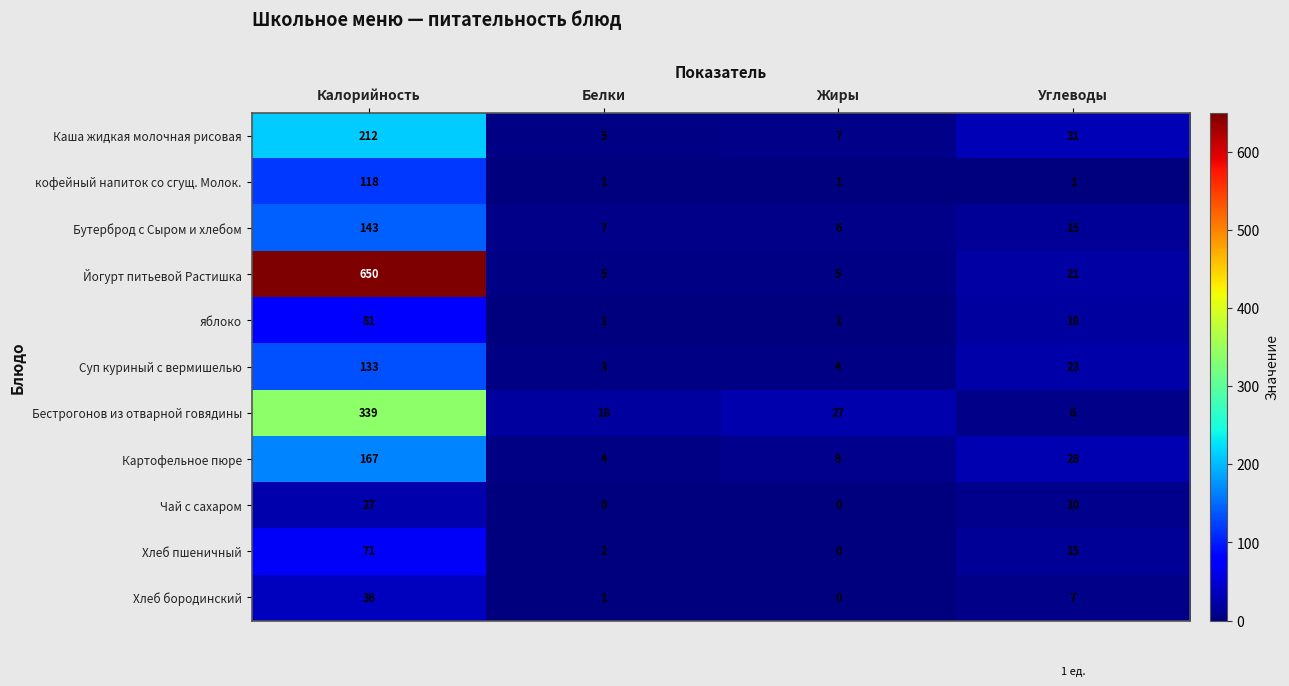

What is the average value of the Чай с сахаром series?

9